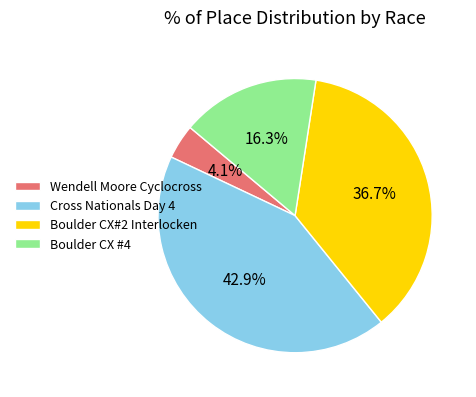

What portion of the pie excludes Boulder CX#2 Interlocken?

63.3%